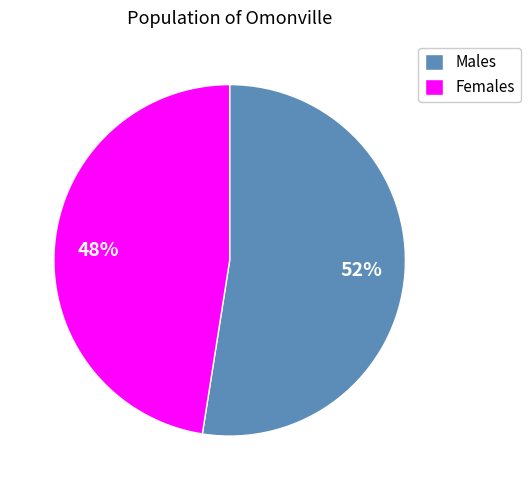

How many segments does this pie chart have?

2